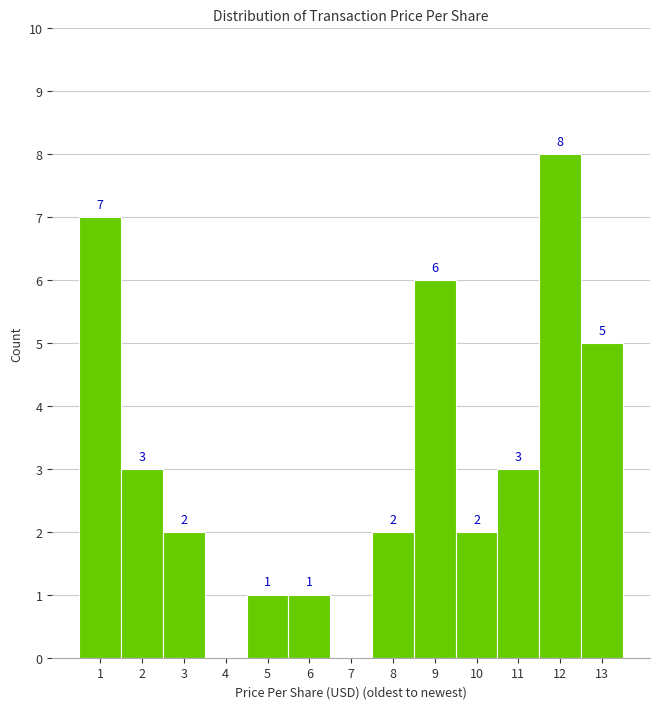

Reading right to left, transcribe all the data shown in this chart.

13=5	12=8	11=3	10=2	9=6	8=2	7=0	6=1	5=1	4=0	3=2	2=3	1=7